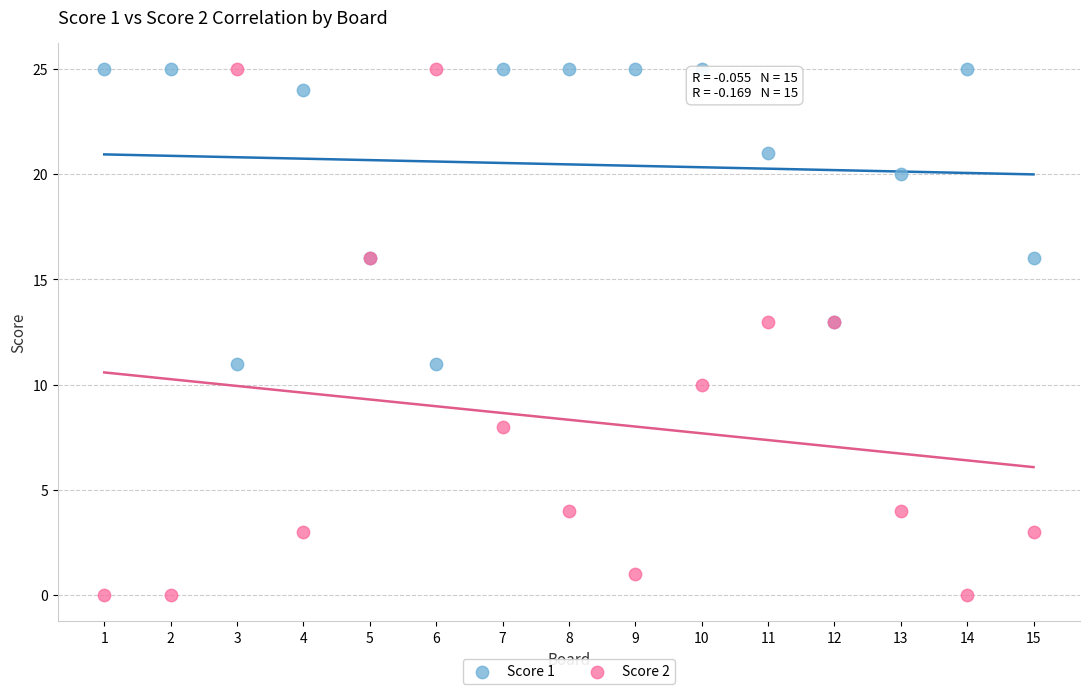

Which series reaches the minimum Y coordinate?

Score 2